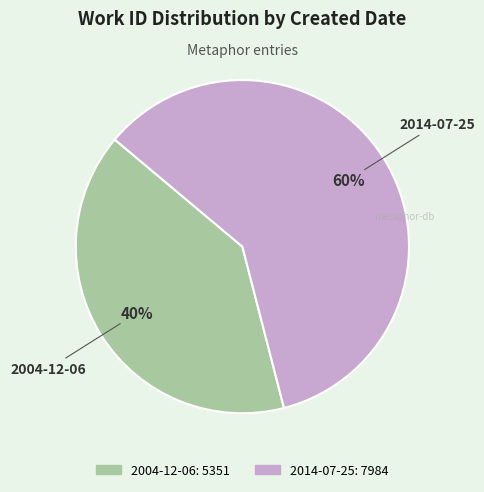

Is it true that 2014-07-25 is 60% of the pie?

True